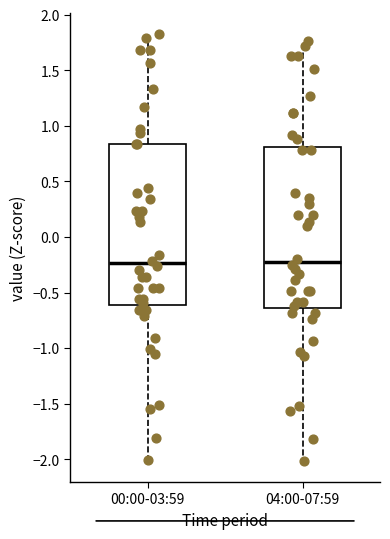

Where is the lower edge of the box for 00:00-03:59 on the y-axis? The values are not printed on the chart, so give them approximately, as read against the axis.

-0.60